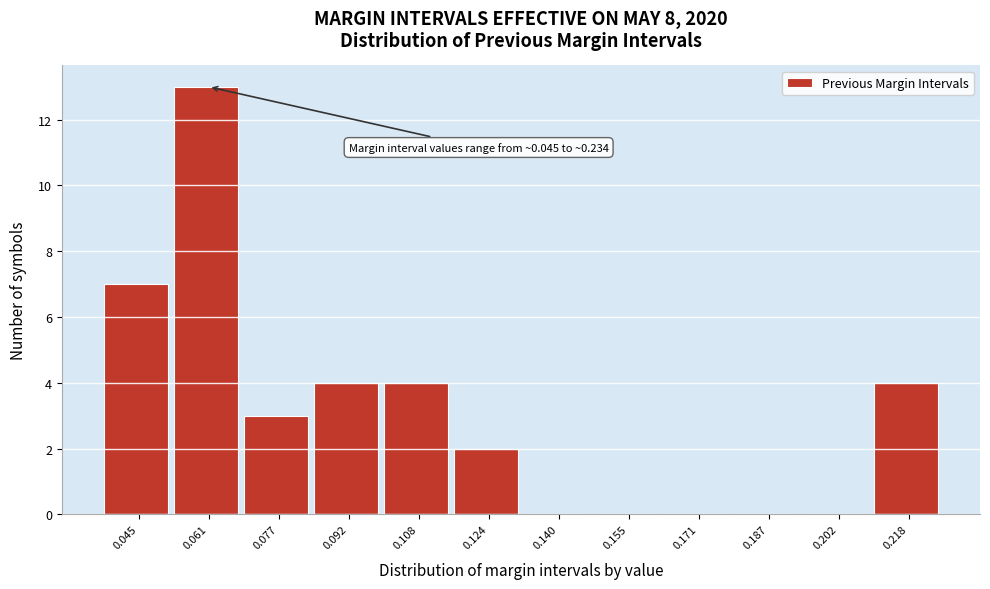

Reading left to right, what are all the values shown in this chart?

0.045=7	0.061=13	0.077=3	0.092=4	0.108=4	0.124=2	0.140=0	0.155=0	0.171=0	0.187=0	0.202=0	0.218=4